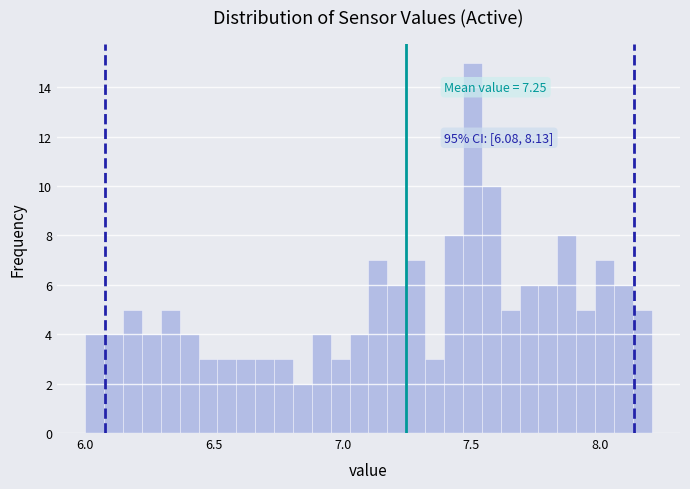

Read against the x-axis, roughly where is the centre of the tallest bar?

7.50